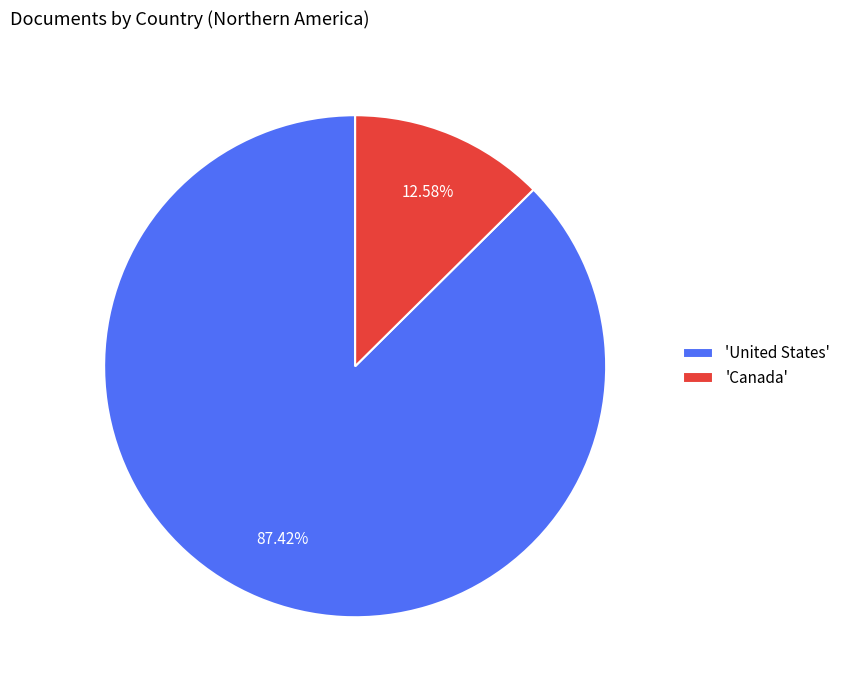

Which has a higher value, 'Canada' or 'United States'?

'United States'